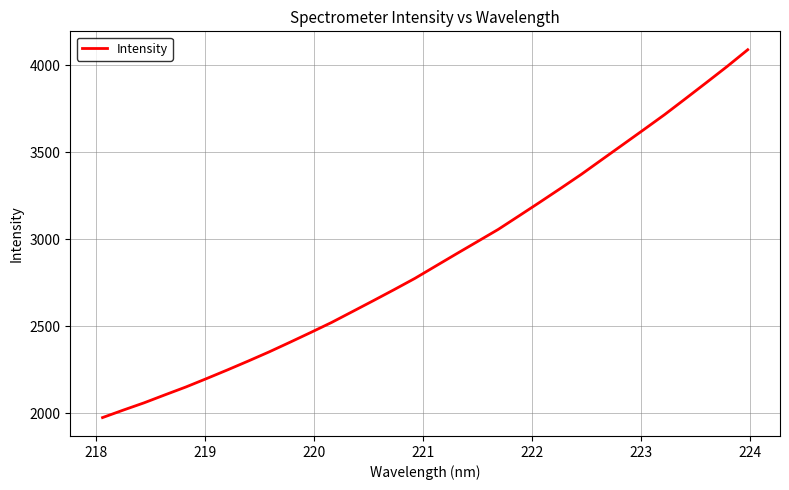

What is the difference between the maximum and minimum values?

2116.1